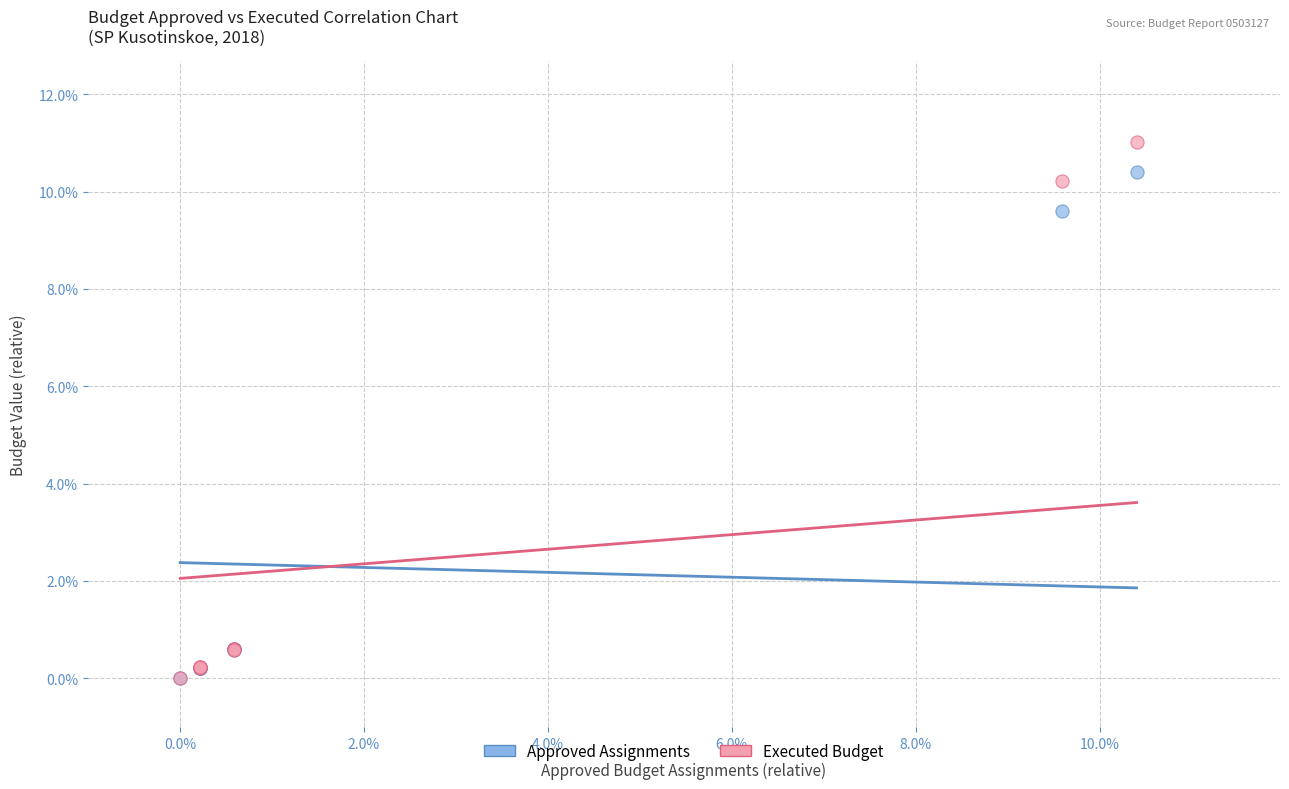

What are all the series names shown in the legend?

Approved Assignments, Executed Budget